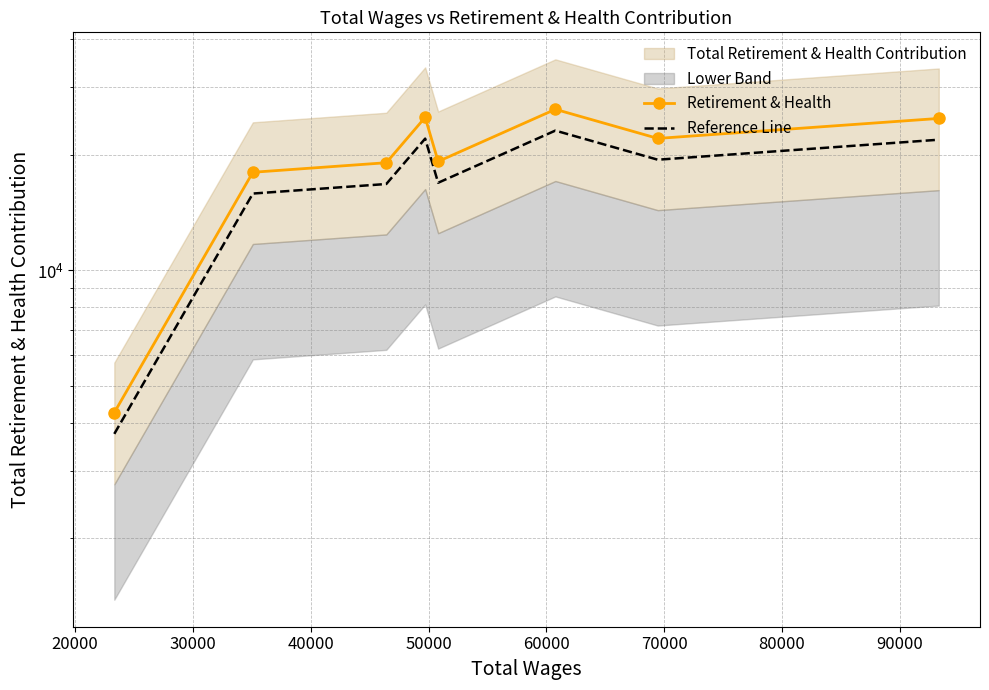

What is the difference between the highest and lowest values at 20000?

2160.6